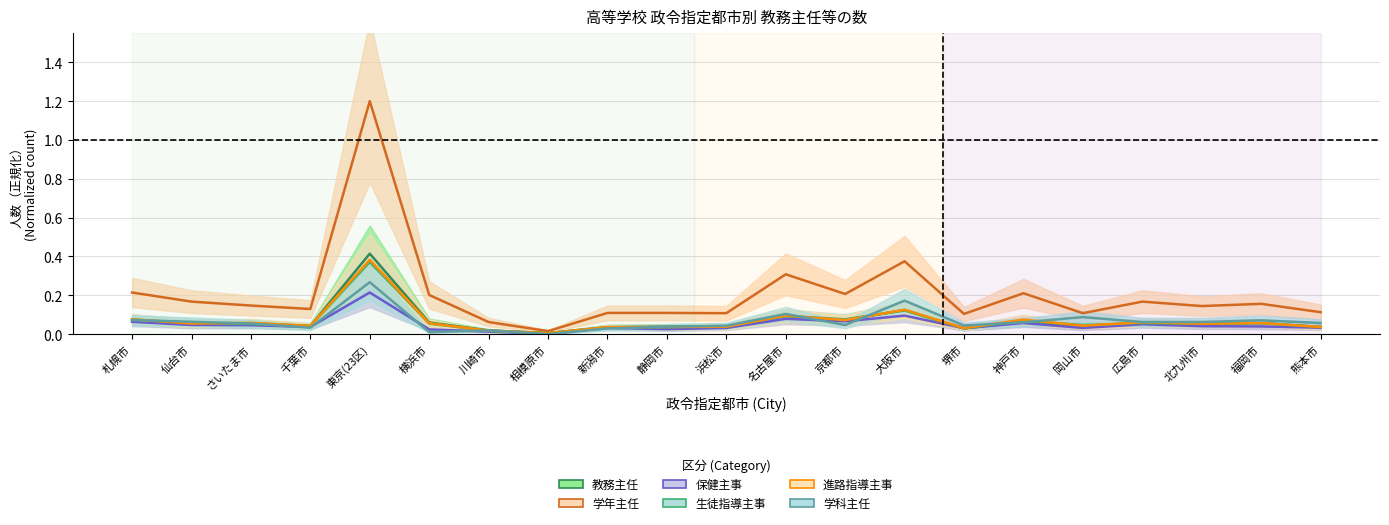

True or false: 生徒指導主事 and 保健主事 cross at least once.

False